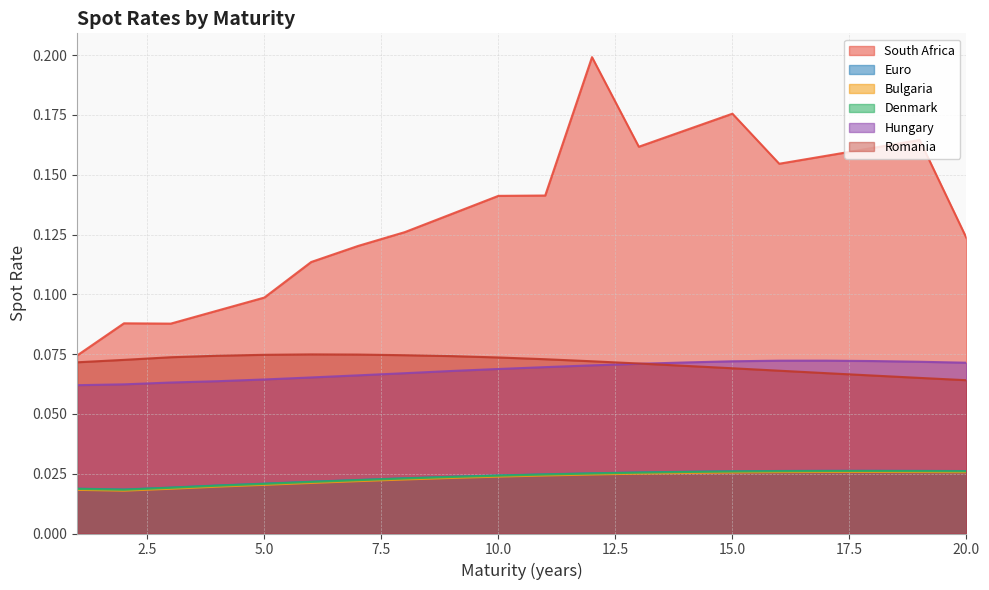

True or false: Bulgaria has a value of 0.0 at 3.

False